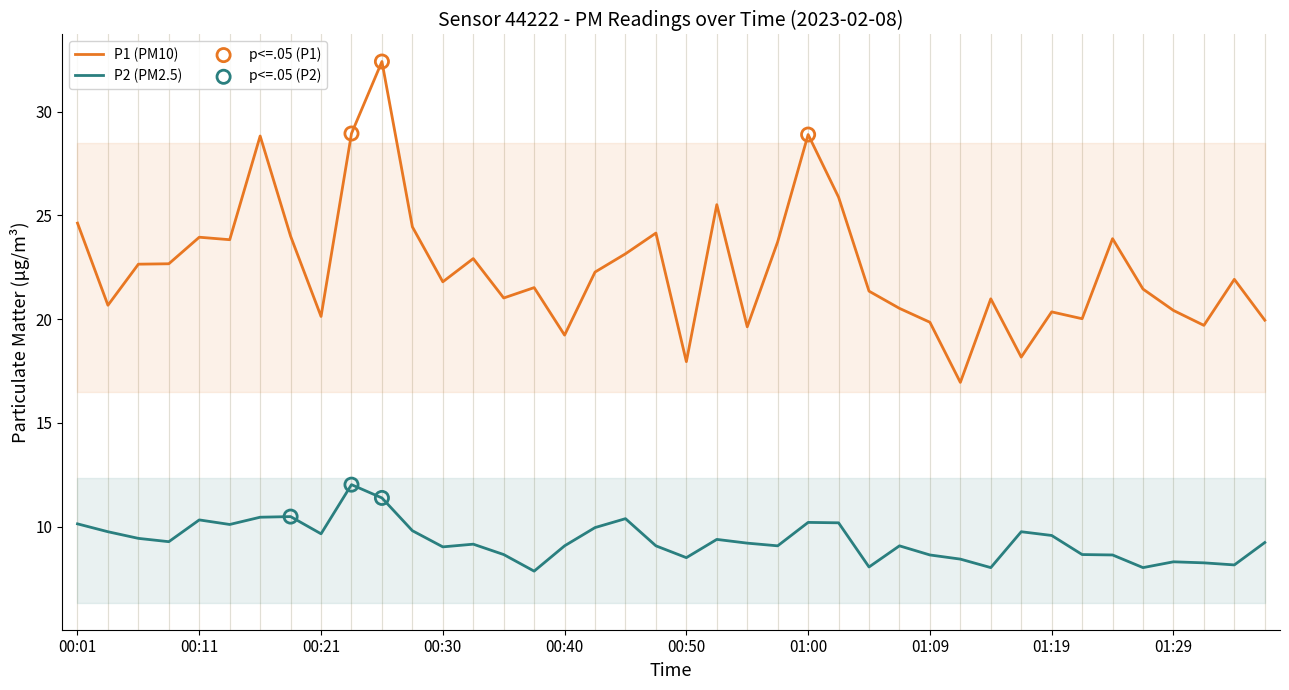

Which series reaches the maximum Y coordinate?

P1